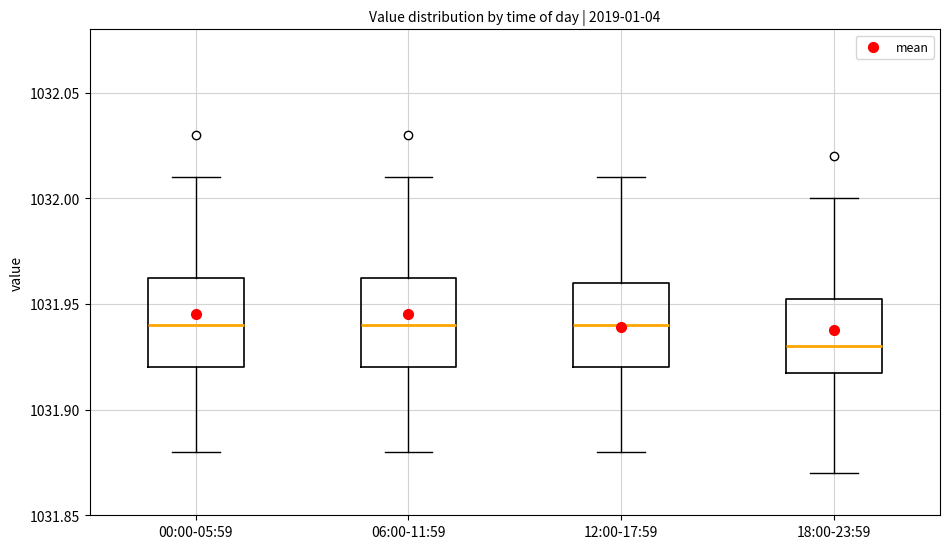

Where does the median line of the box for 06:00-11:59 sit on the y-axis? The values are not printed on the chart, so give them approximately, as read against the axis.

1031.940